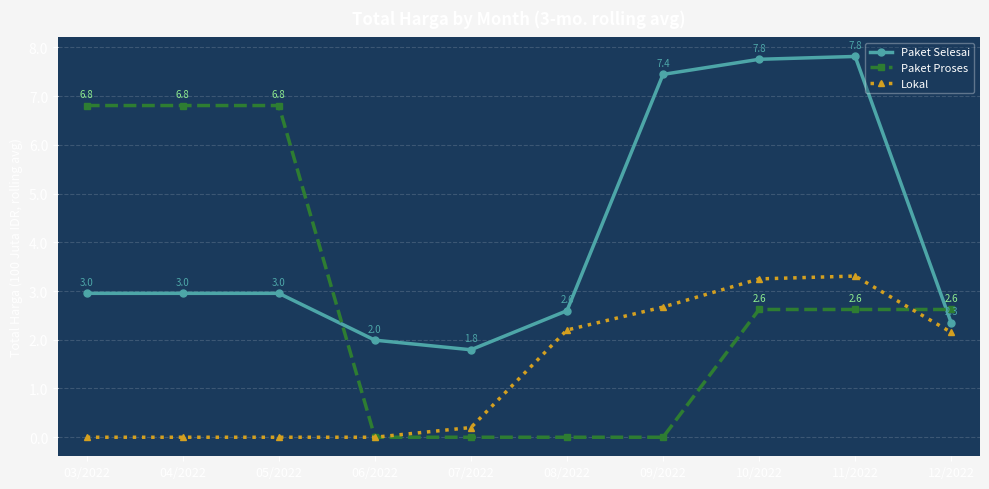

How many data points in Paket Proses are less than 2?

4